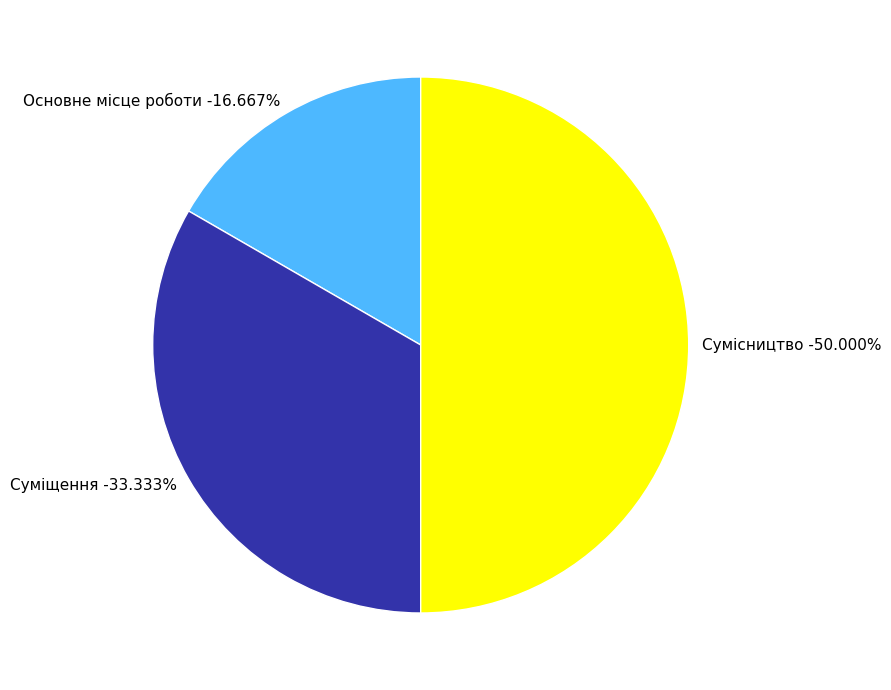

To the nearest percent, what is the difference between the Основне місце роботи and Сумісництво slice percentages?

33%